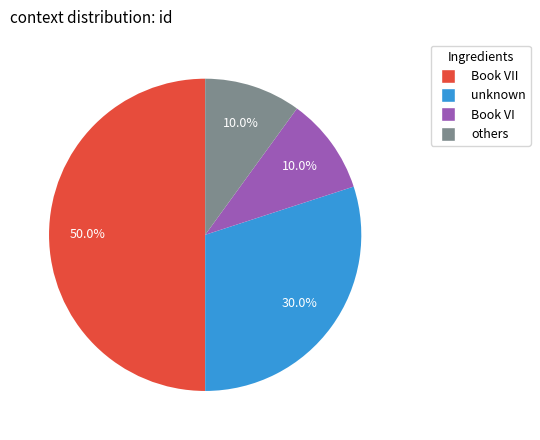

How many slices are in this pie chart?

4